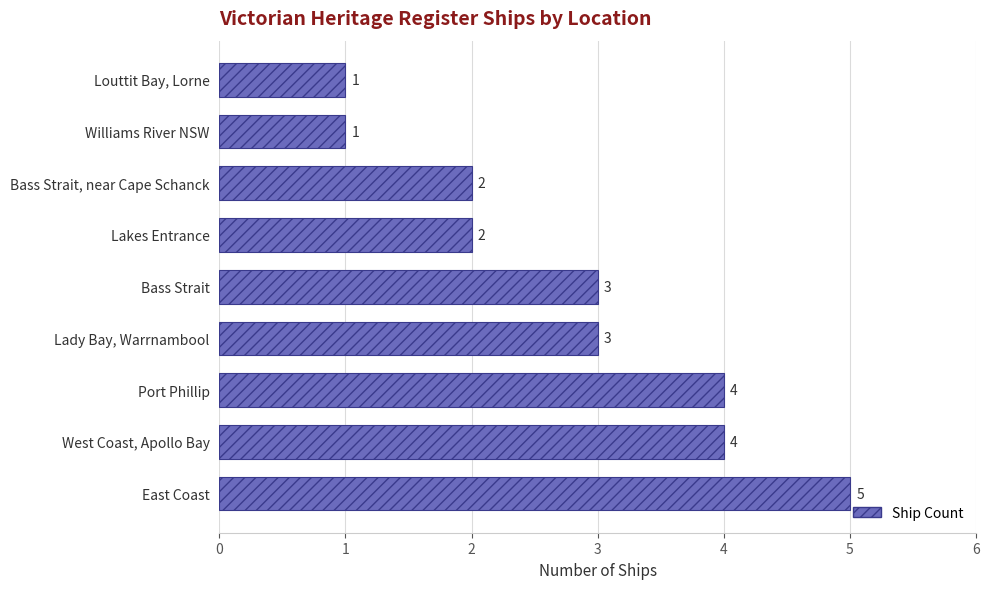

Reading bottom to top, transcribe all the data shown in this chart.

East Coast=5	West Coast, Apollo Bay=4	Port Phillip=4	Lady Bay, Warrnambool=3	Bass Strait=3	Lakes Entrance=2	Bass Strait, near Cape Schanck=2	Williams River NSW=1	Louttit Bay, Lorne=1